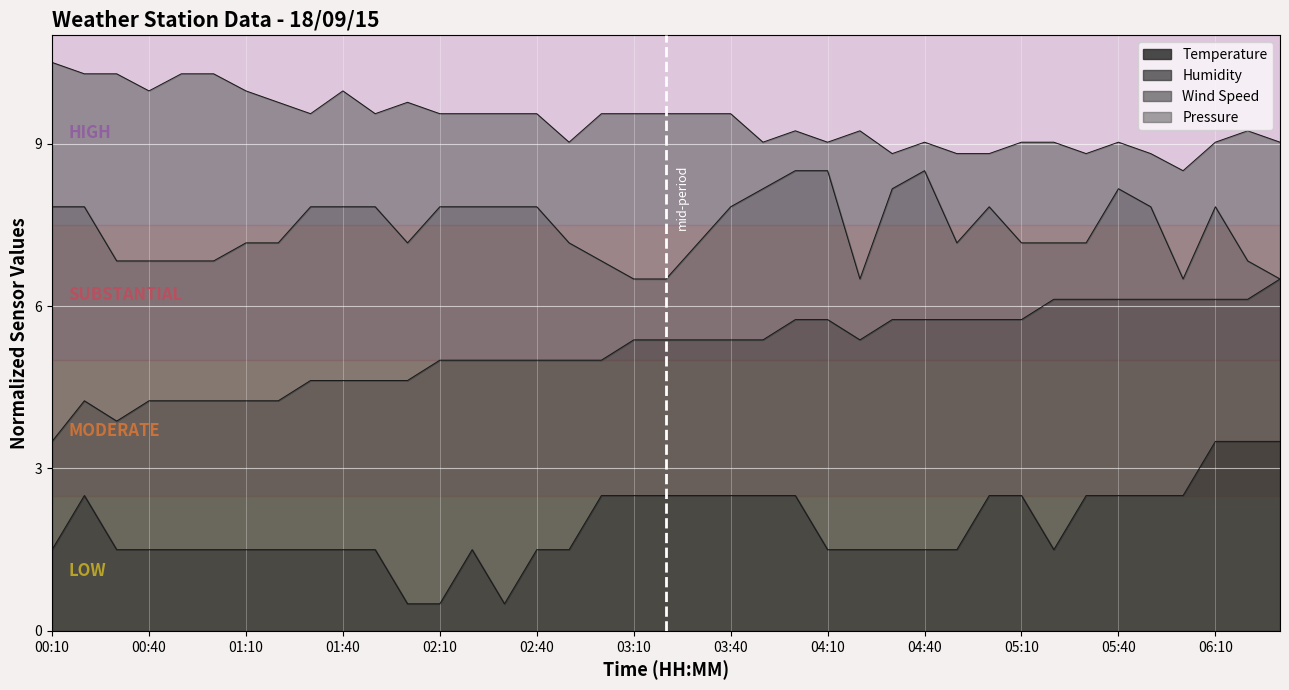

What is the total value across all series at 04:00?

26.0